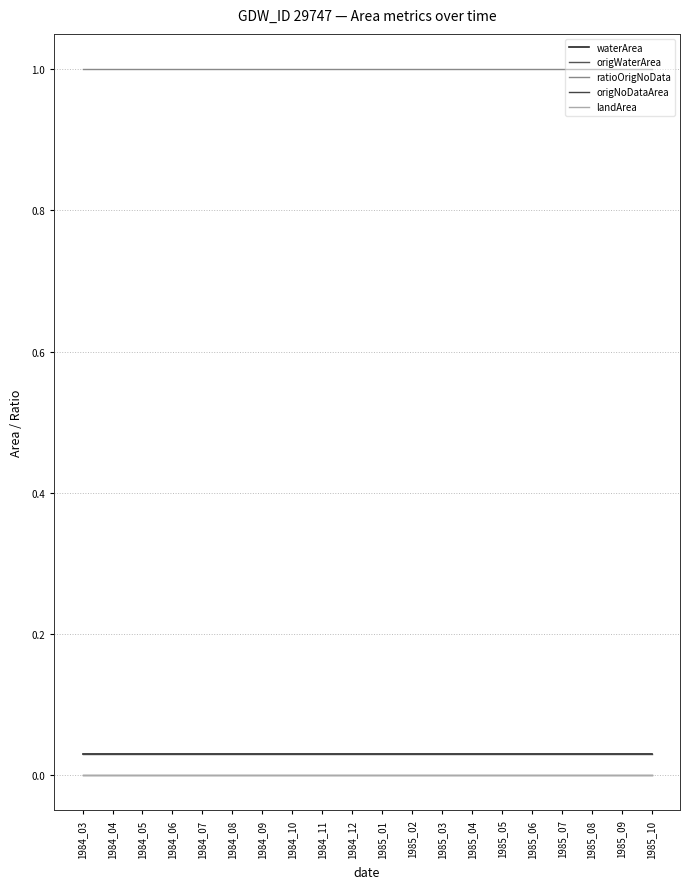

Between 1984_06 and 1984_12, which is larger?

1984_06